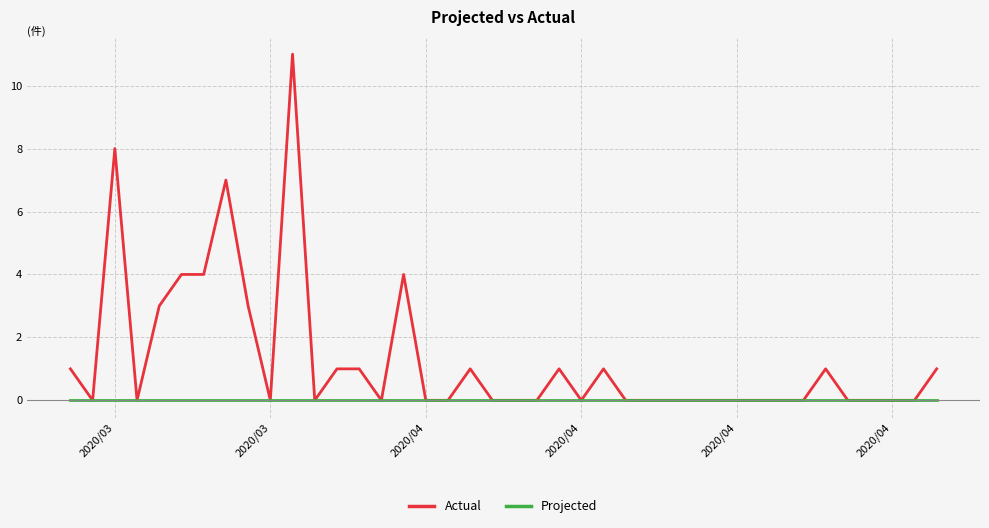

True or false: Actual has more than 0 interior local peaks.

True